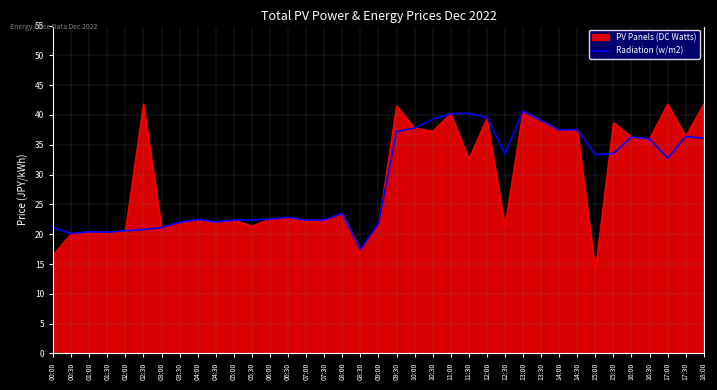

Is the value of Radiation (w/m2) at 03:00 greater than the value of PV Panels (DC Watts) at 12:00?

No